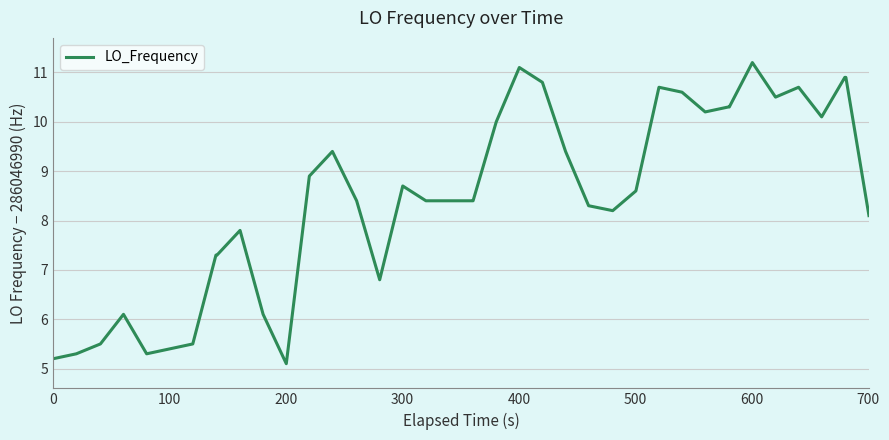

What is the difference between the maximum and minimum values?

6.1